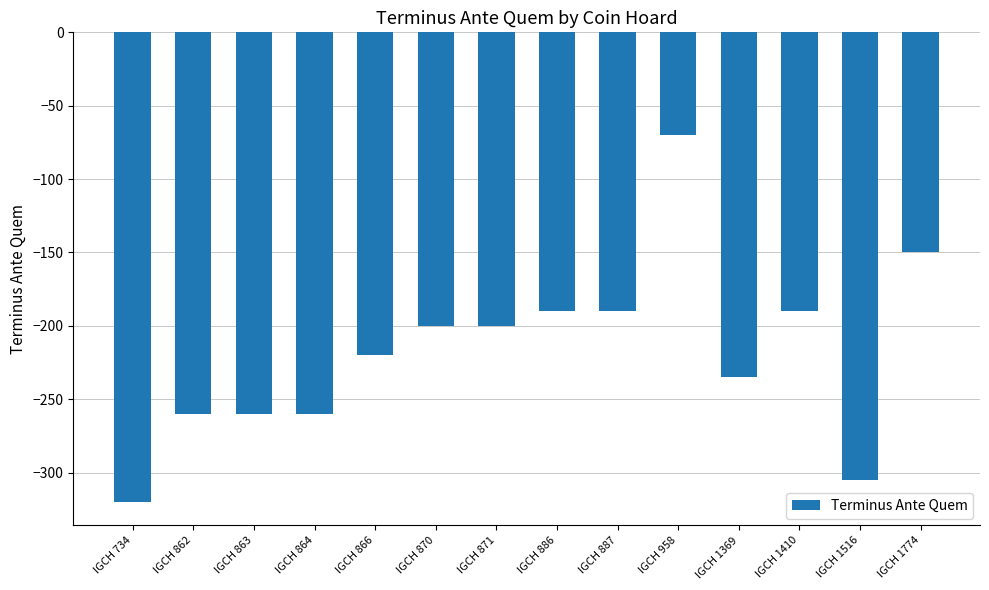

What is the value of the 10th bar from the left?

-70